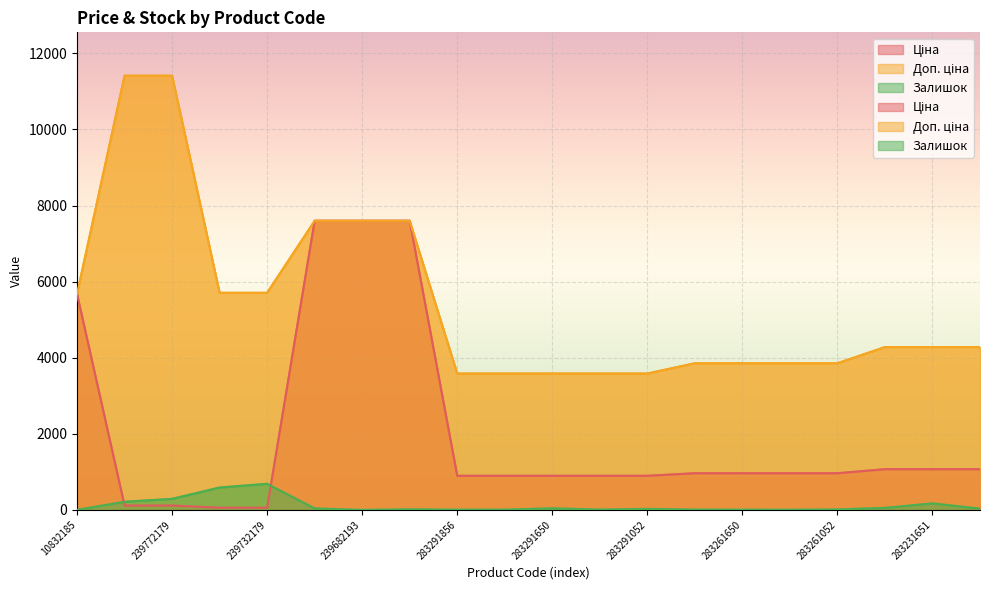

At which label is Доп. ціна closest to 7496?

239682195